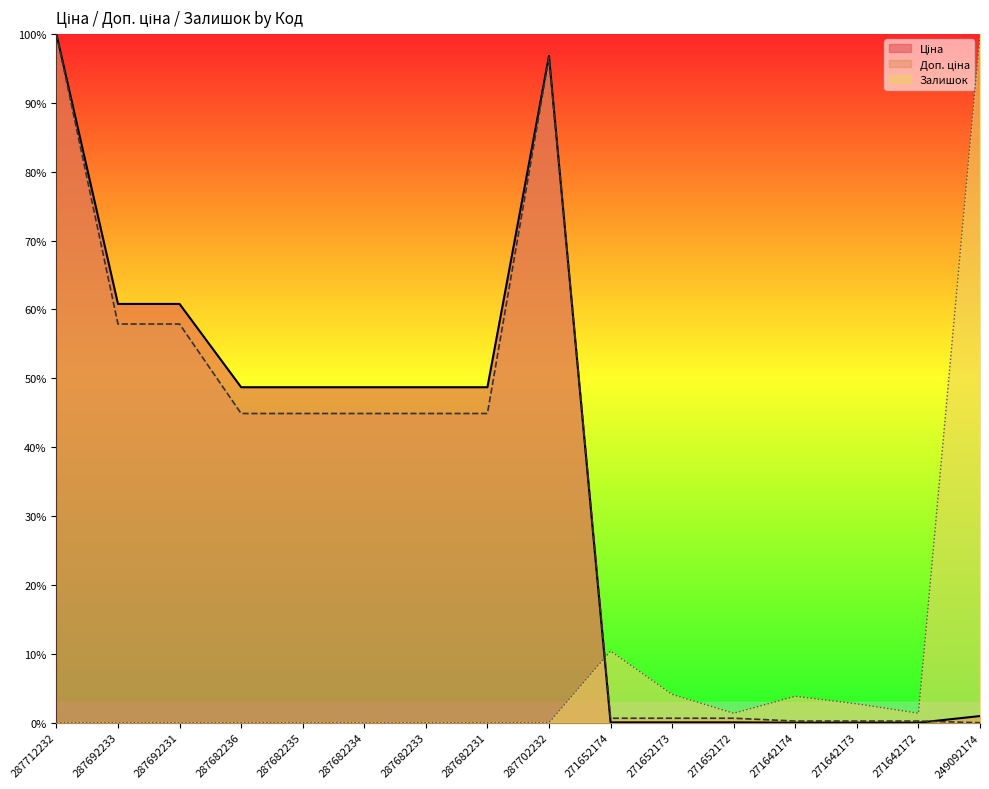

Where is the first local minimum for Залишок?

271652172